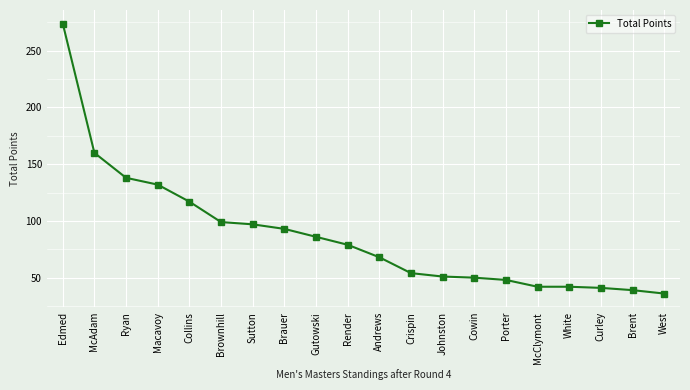

What is the value of the 4th point from the left?

132